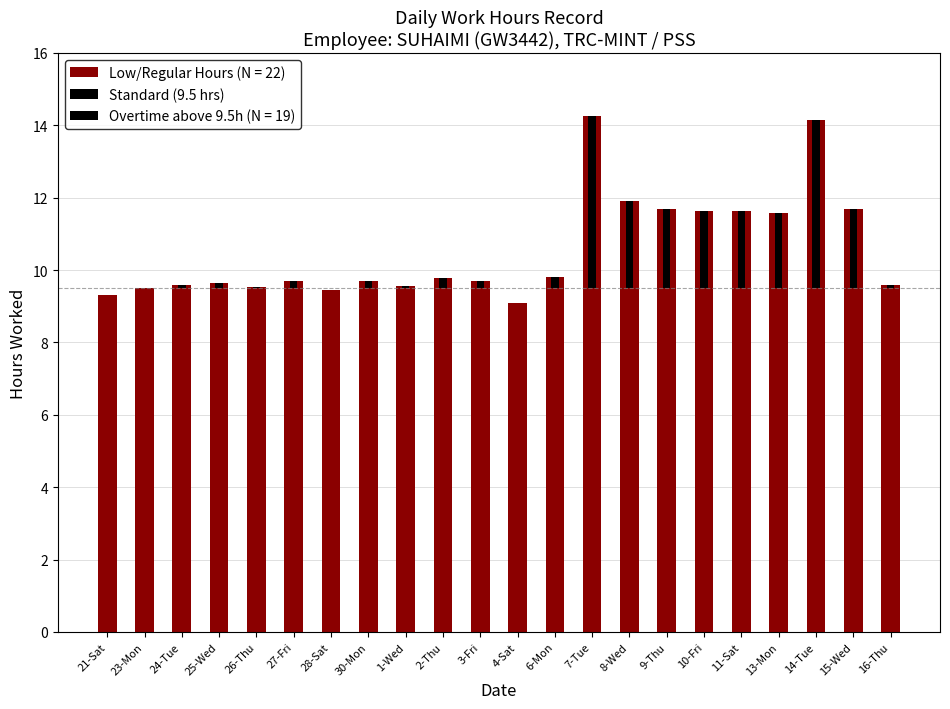

List the labels in order of value, smallest first.

4-Sat, 21-Sat, 28-Sat, 23-Mon, 26-Thu, 1-Wed, 24-Tue, 16-Thu, 25-Wed, 30-Mon, 3-Fri, 27-Fri, 2-Thu, 6-Mon, 13-Mon, 11-Sat, 10-Fri, 15-Wed, 9-Thu, 8-Wed, 14-Tue, 7-Tue